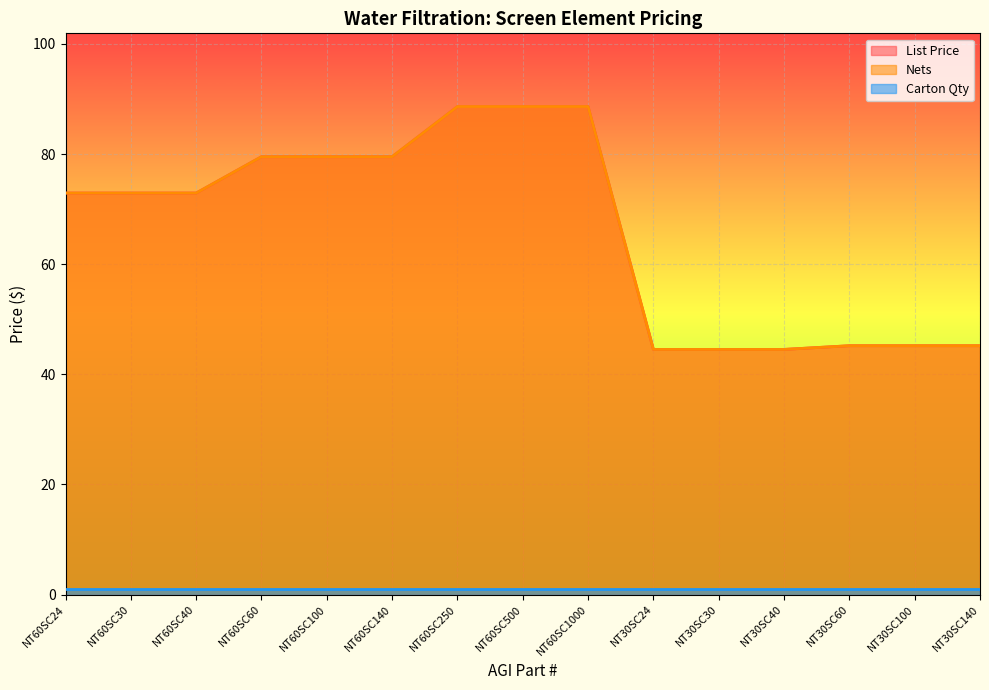

What is the value of the Nets point at the 14th from the left?

45.2